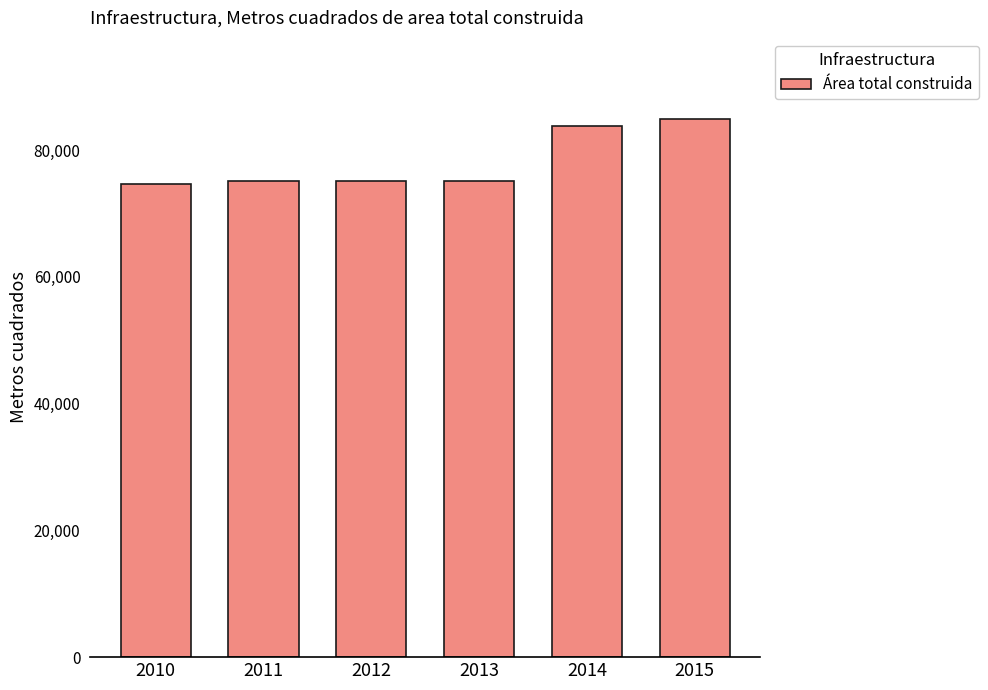

Where is the data nearest to the value 79825?

2014